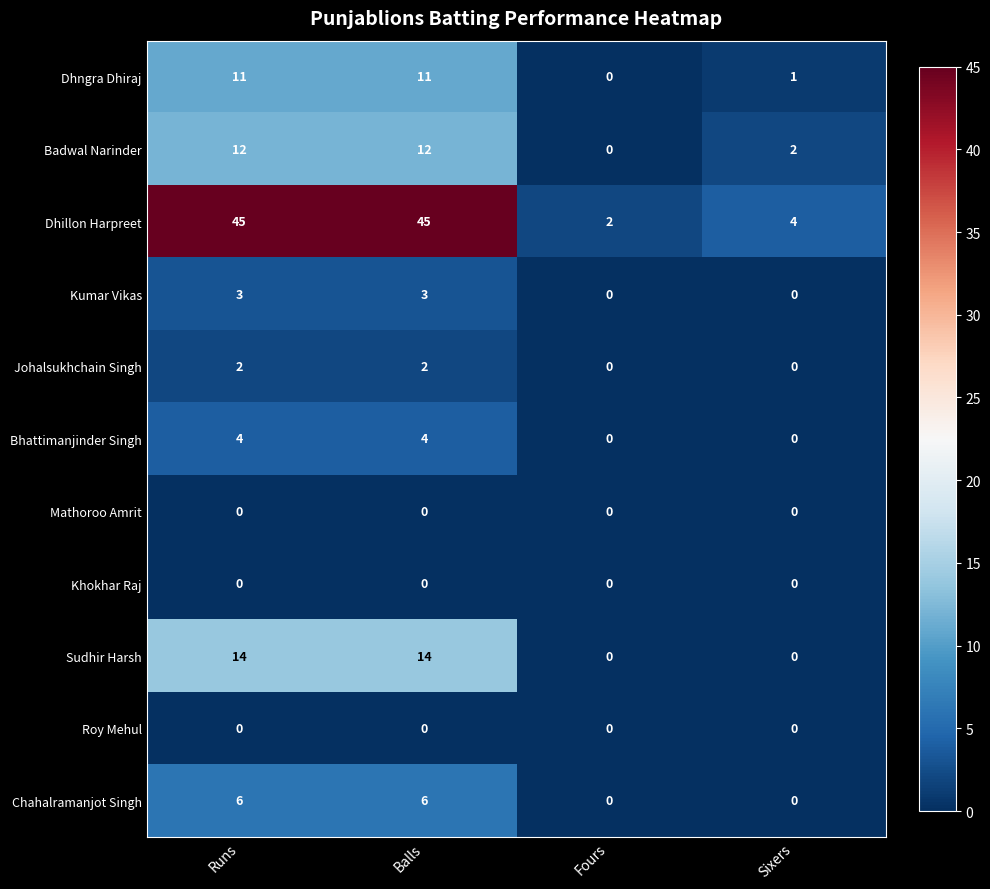

How many series are shown in this chart?

11